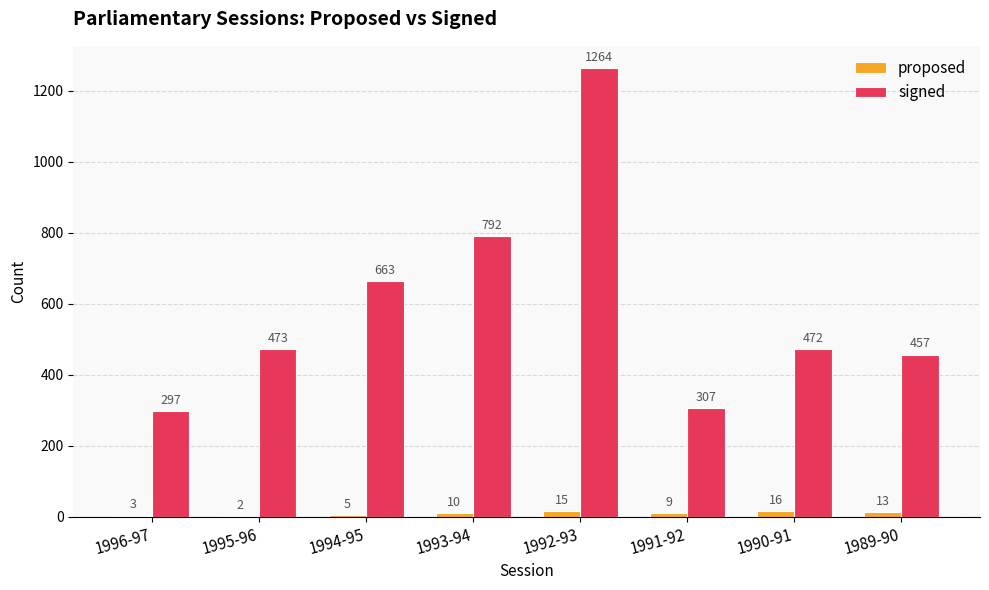

Reading right to left, extract all data points from this chart.

proposed: 1989-90=13	1990-91=16	1991-92=9	1992-93=15	1993-94=10	1994-95=5	1995-96=2	1996-97=3
signed: 1989-90=457	1990-91=472	1991-92=307	1992-93=1264	1993-94=792	1994-95=663	1995-96=473	1996-97=297